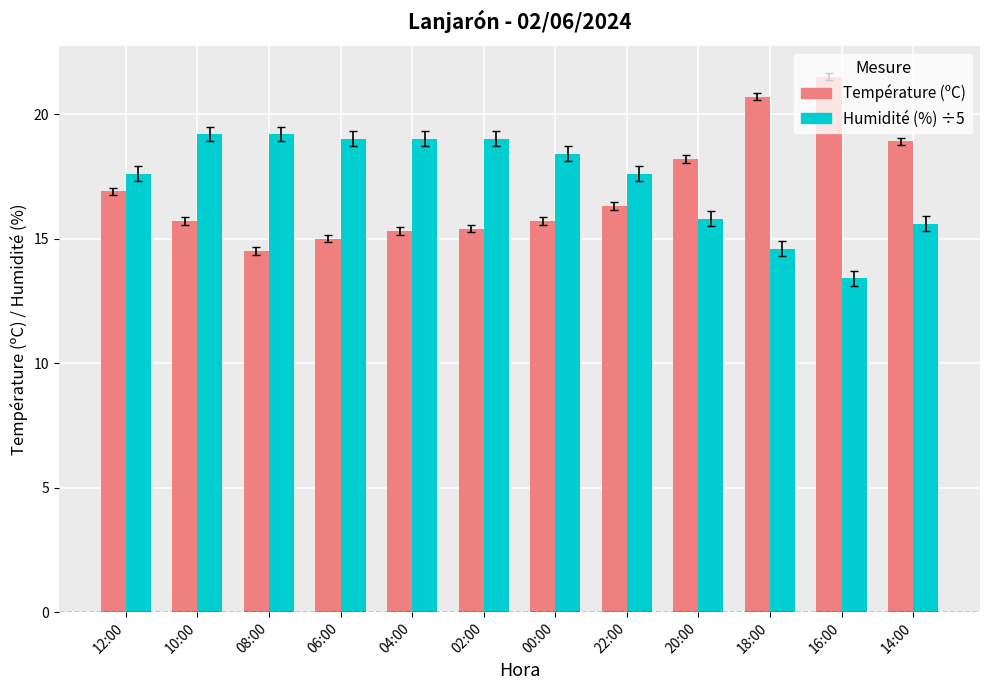

What is the difference between the maximum and minimum values in the Température (ºC) series?

7.0